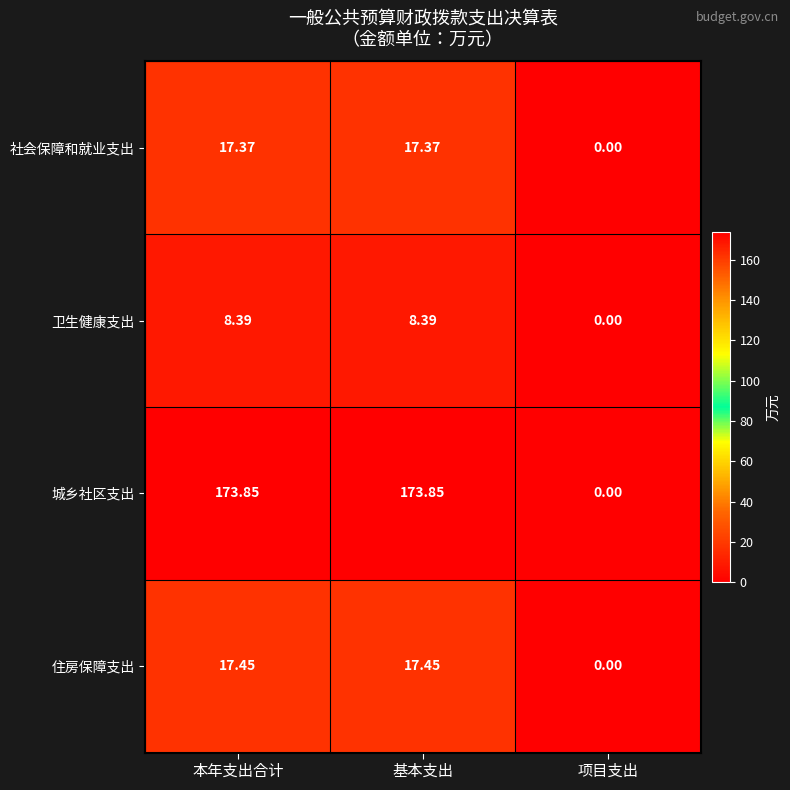

Count the number of categories in the chart.

3